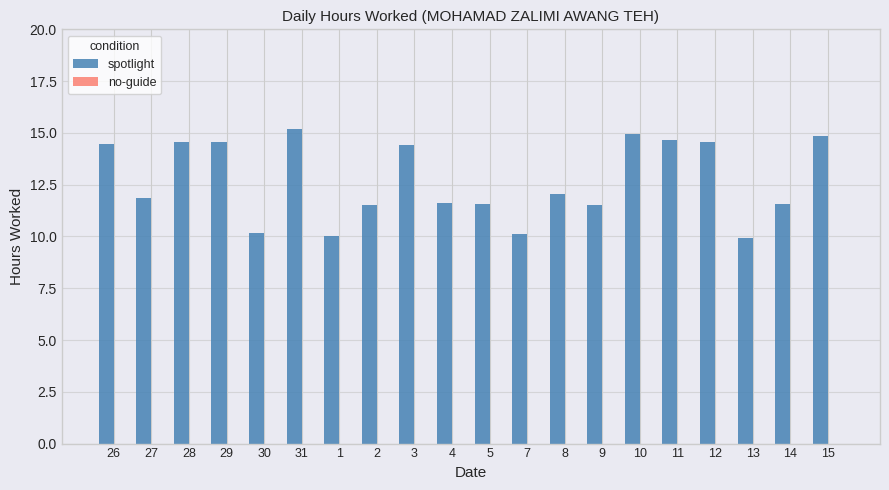

How many series are shown in this chart?

1